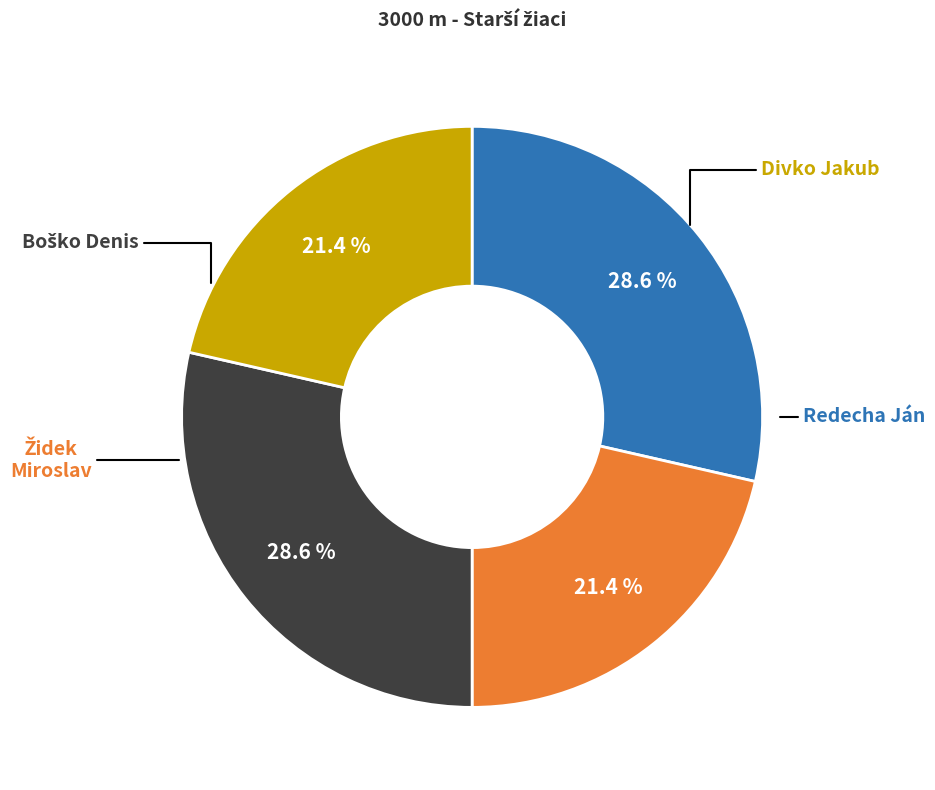

Is there a majority slice in this chart?

No